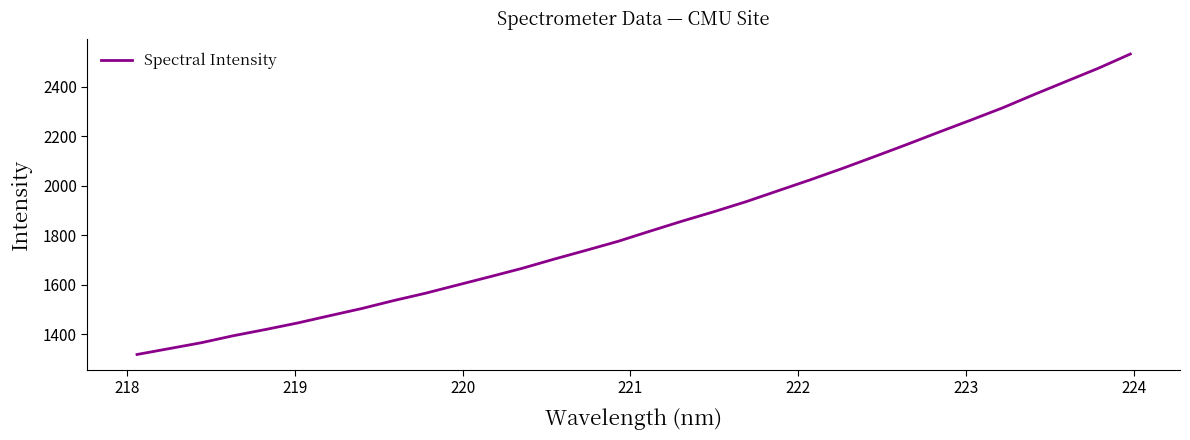

What is the maximum value shown in the chart?

2531.7